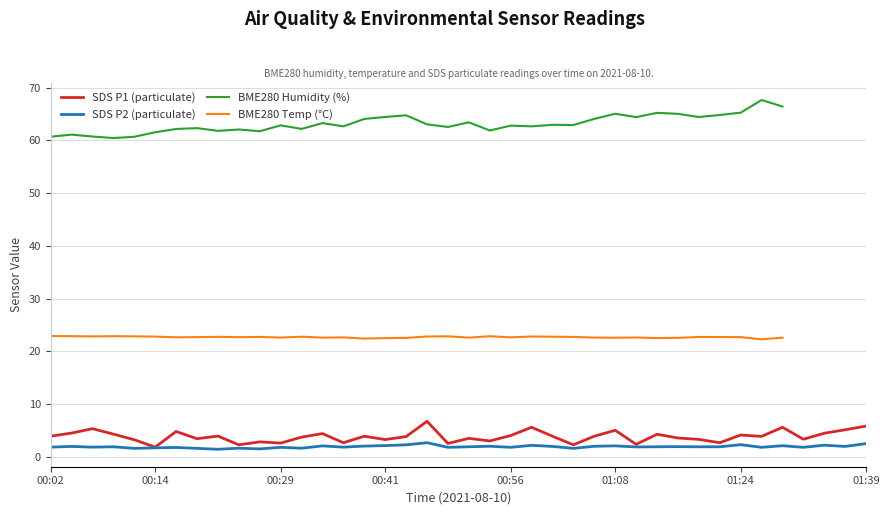

At how many categories does at least one series exceed 49?

37